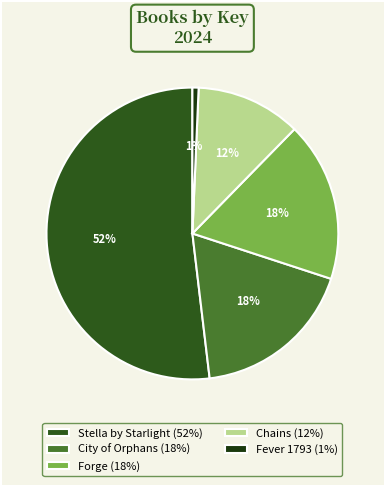

To the nearest percent, what is the difference between the Stella by Starlight and Forge slice percentages?

34%